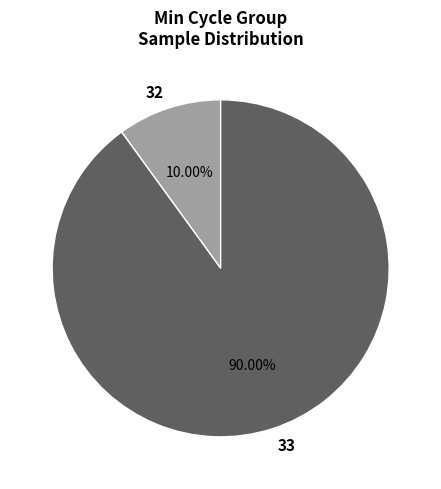

Which category accounts for the majority?

33